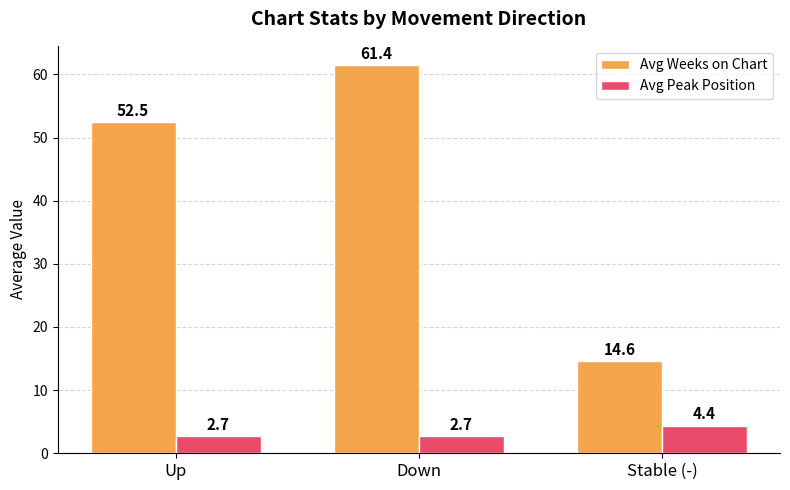

Reading left to right, list all the values displayed in this chart.

Avg Weeks on Chart: Up=52.5	Down=61.4	Stable (-)=14.6
Avg Peak Position: Up=2.7	Down=2.7	Stable (-)=4.4